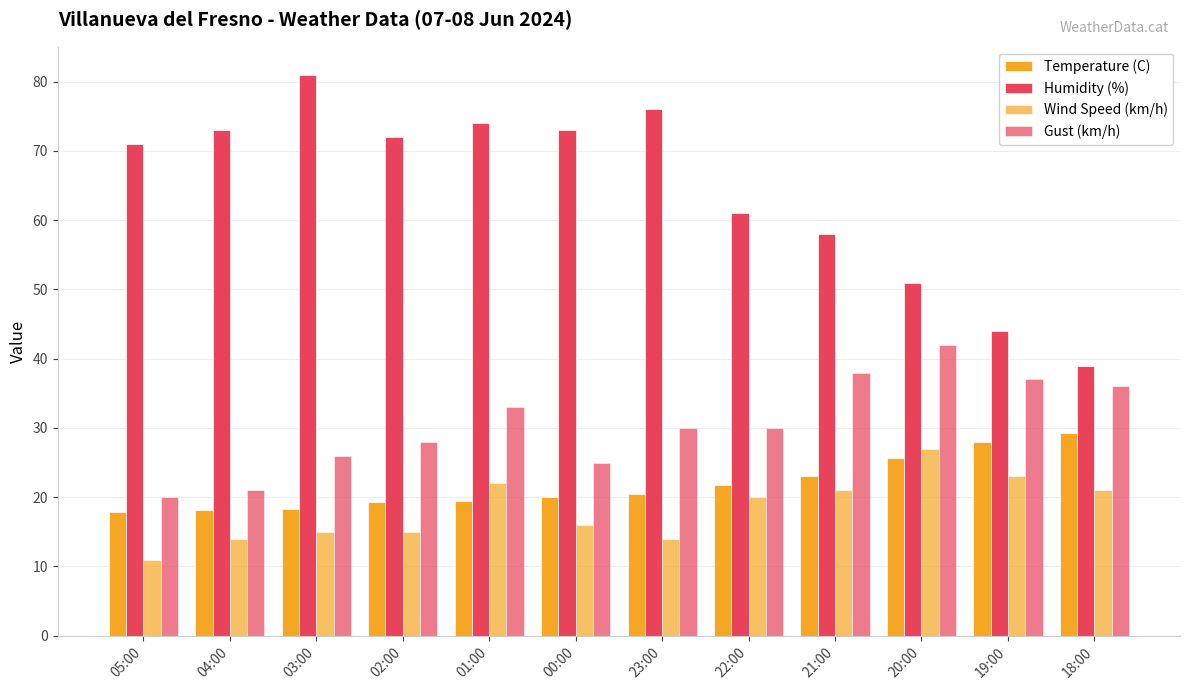

How many bars are there in total?

48